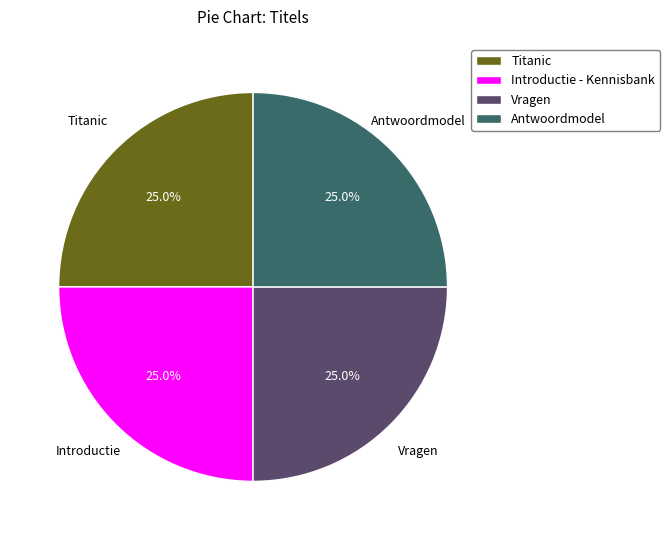

What percentage is the Titanic slice, to the nearest percent?

25%